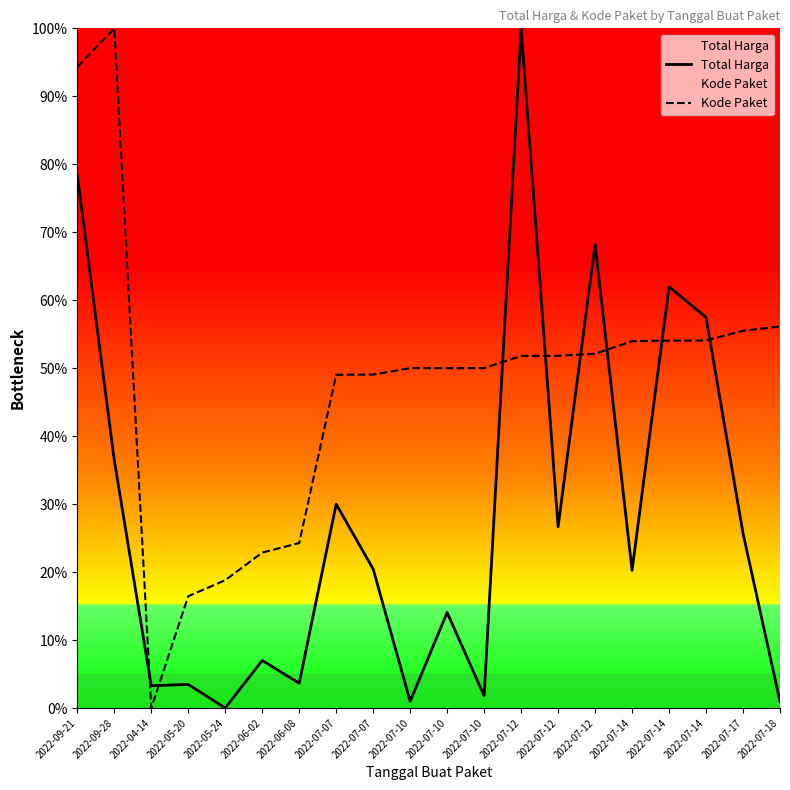

List the series in order of their peak value, lowest first.

Total Harga, Kode Paket